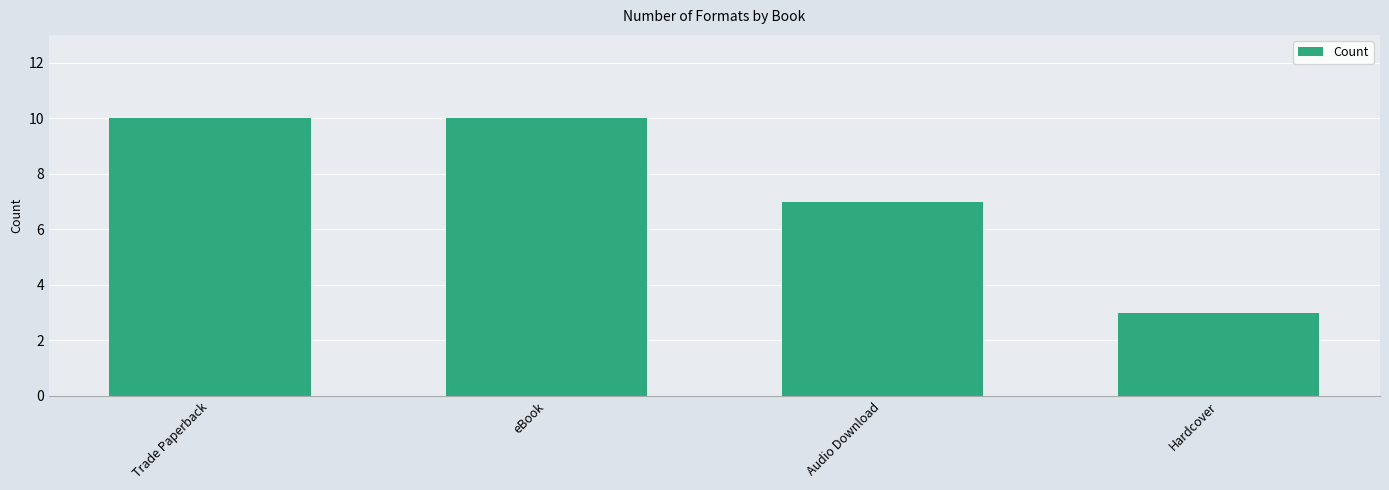

The chart shows a value of 4 at Hardcover. True or false?

False